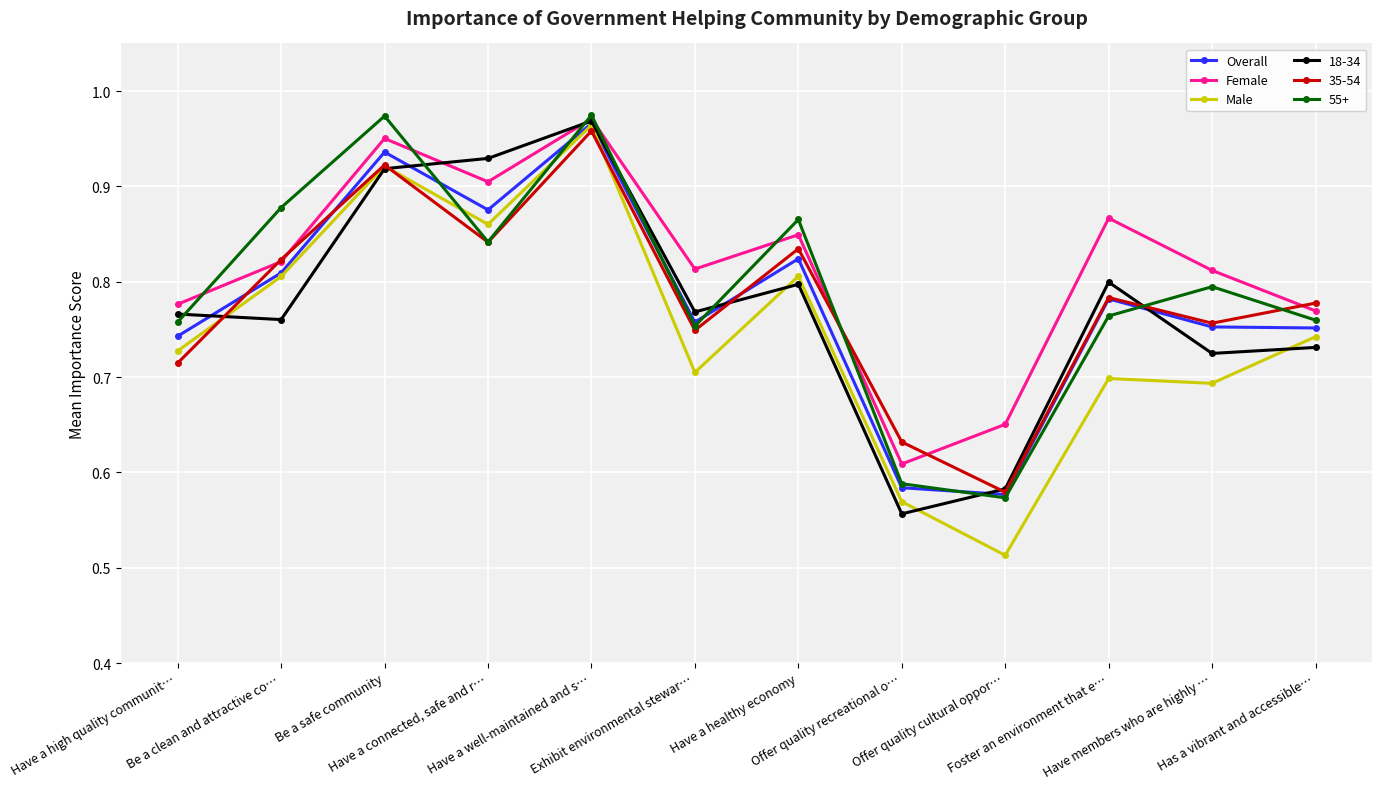

Which series has the widest spread of values?

Male